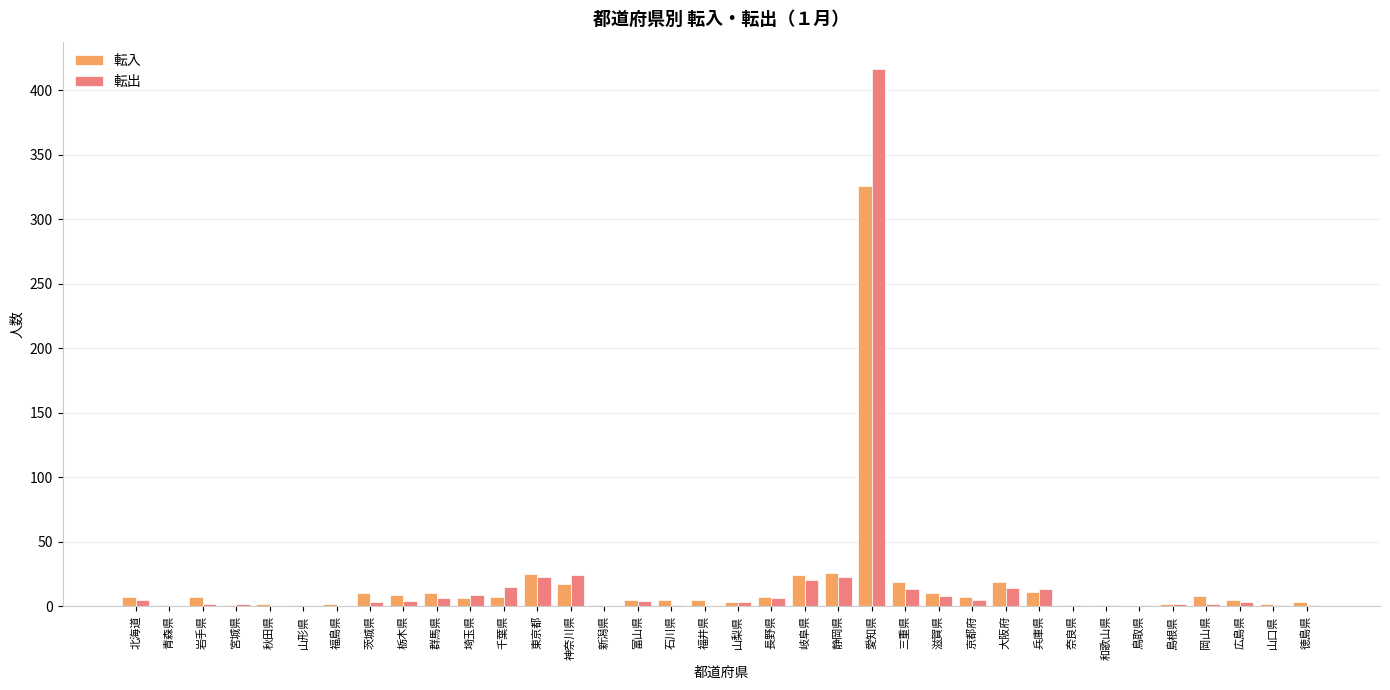

What is the sum of all 転出 values?

632